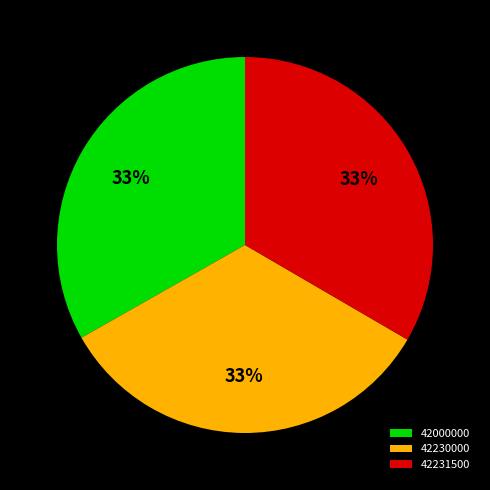

Is the sum of 42000000 and 42230000 greater than half?

Yes